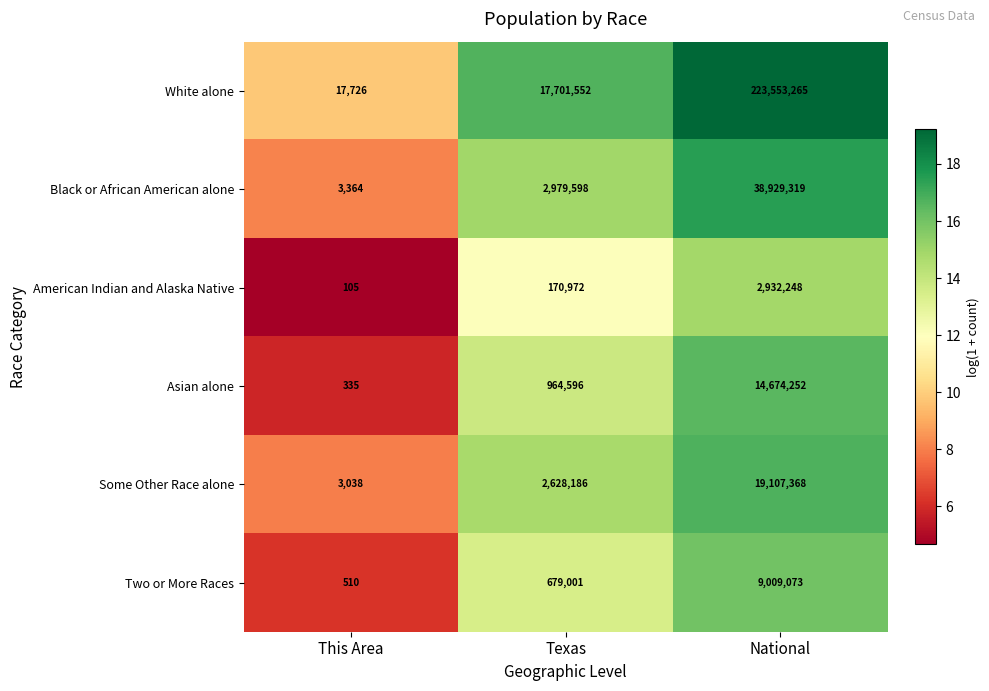

Which category has the lowest value in the Asian alone series?

This Area